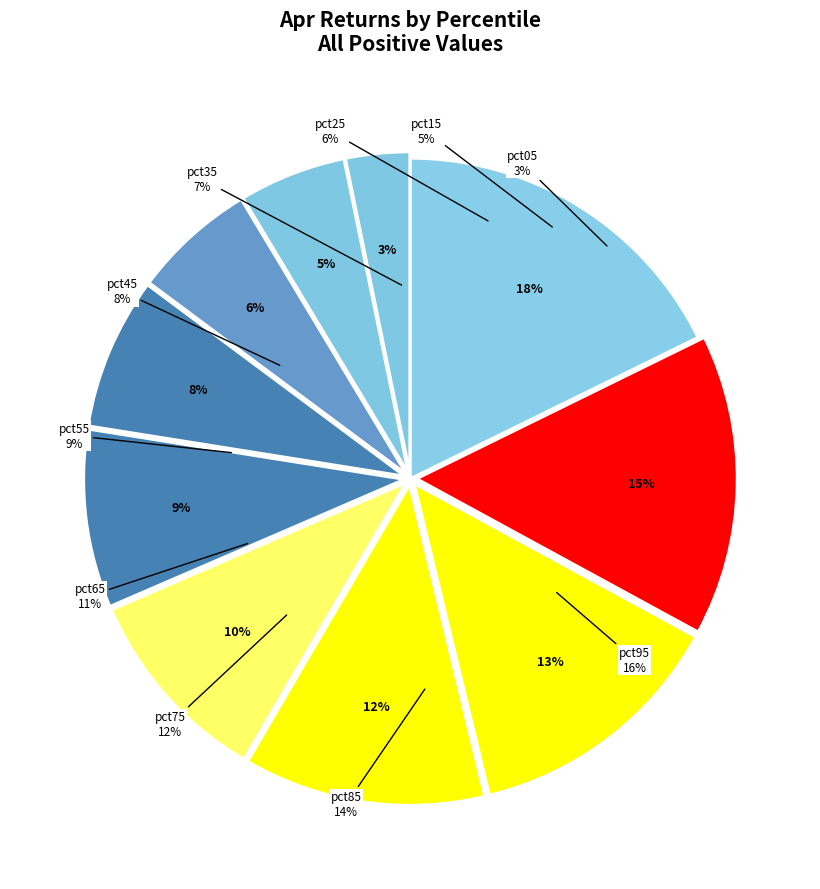

Count the number of slices in the pie.

10